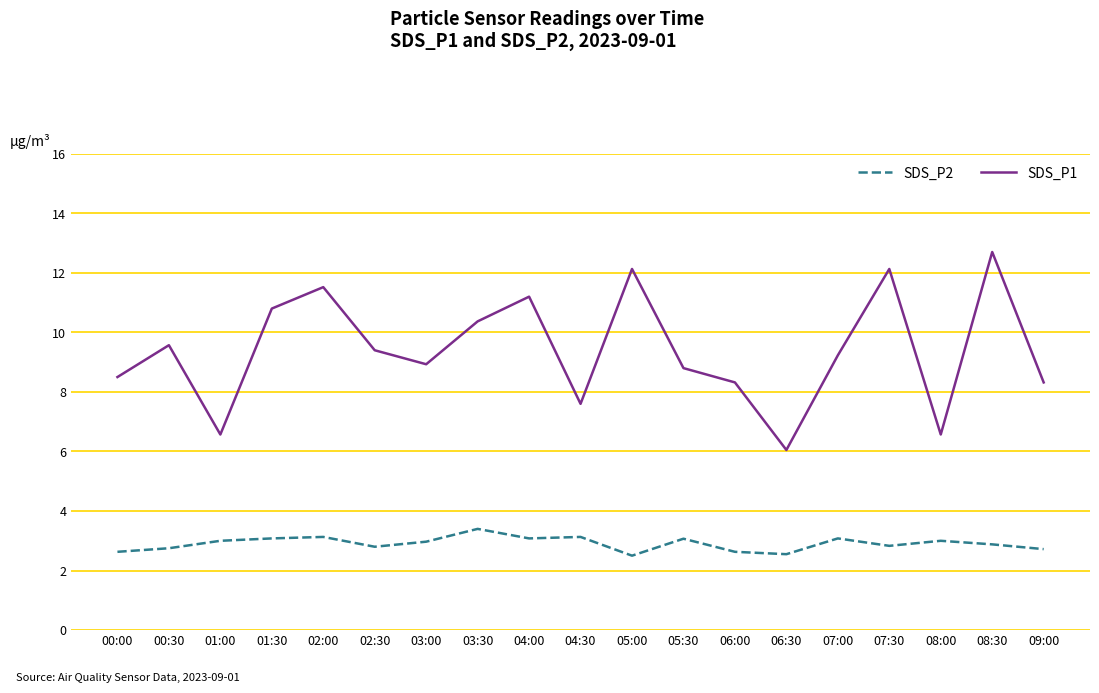

What is the spread (max minus min) of values at 06:30?

3.5